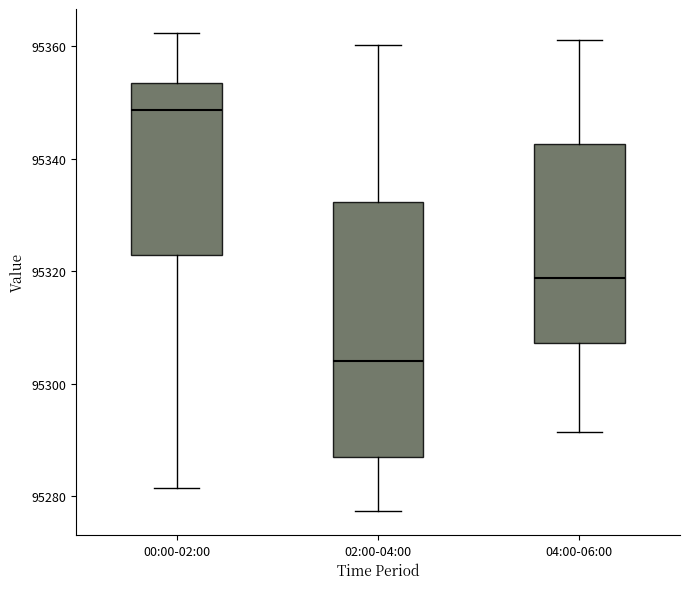

Which box has the lowest median line?

02:00-04:00